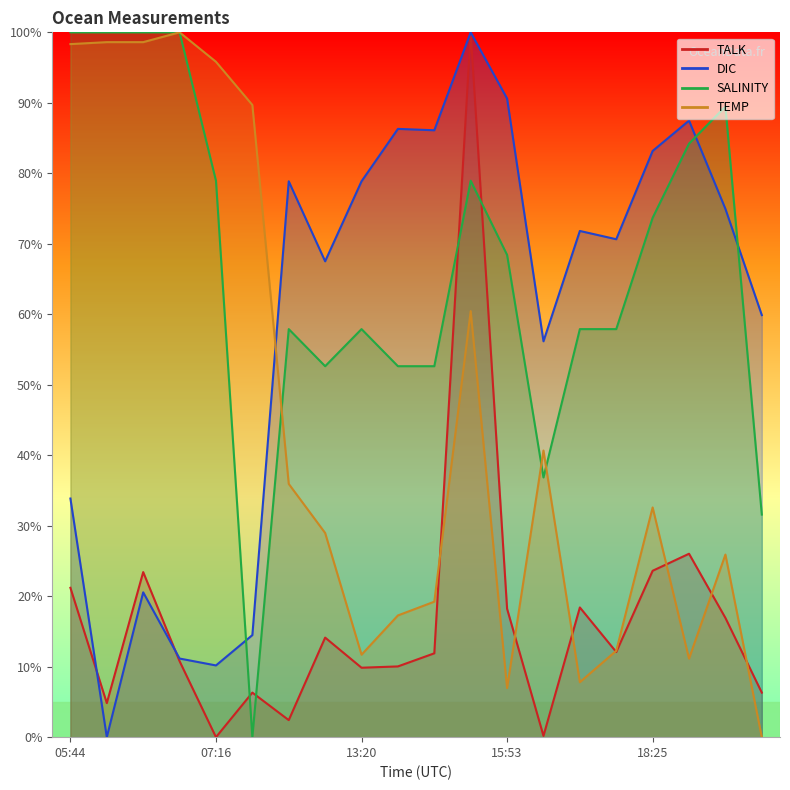

What is the label of the 3rd point from the right?

18:57